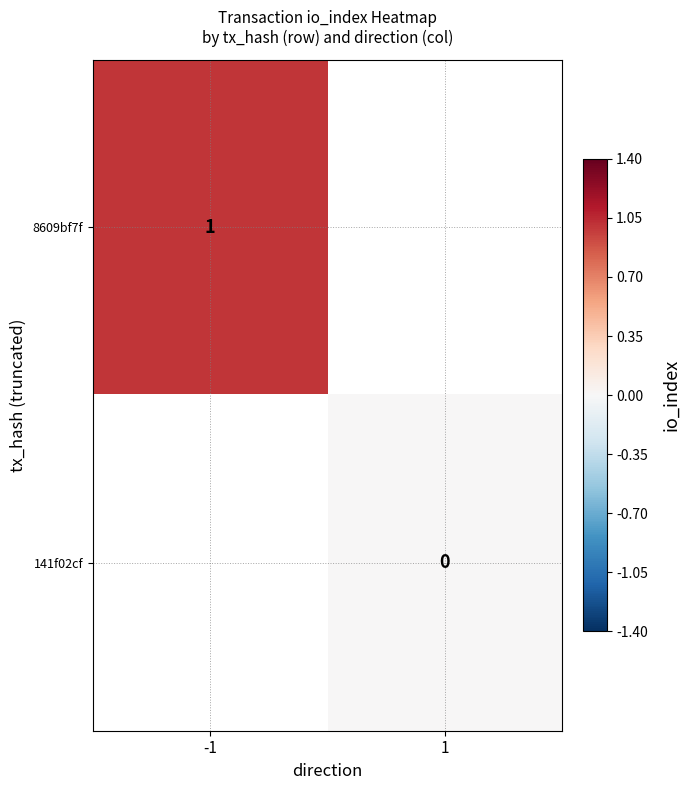

Is the value of 8609bf7f at -1 greater than the value of 141f02cf at 1?

Yes